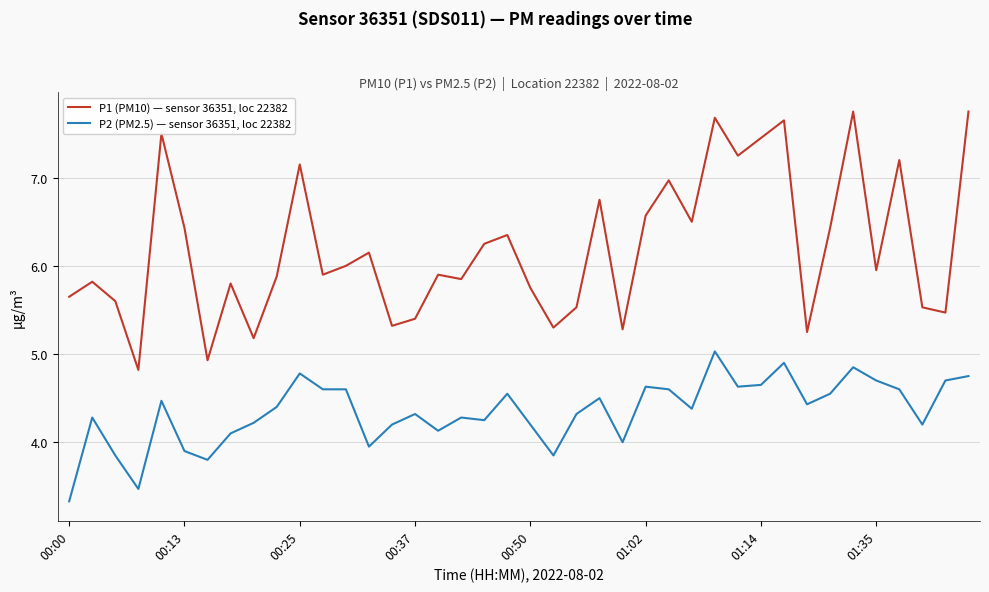

What is the difference between the maximum and minimum values in the P2 (PM2.5) — sensor 36351, loc 22382 series?

1.7